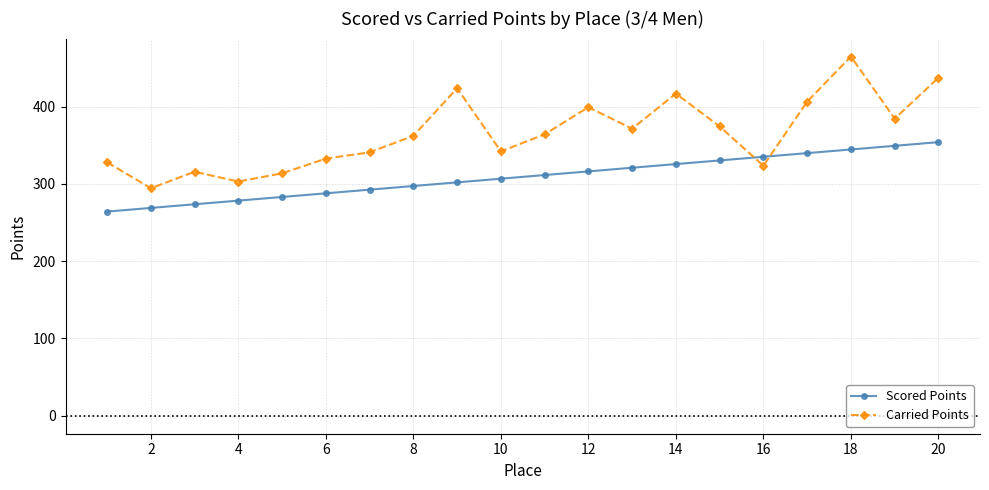

Which series has the largest total across all categories?

Carried Points